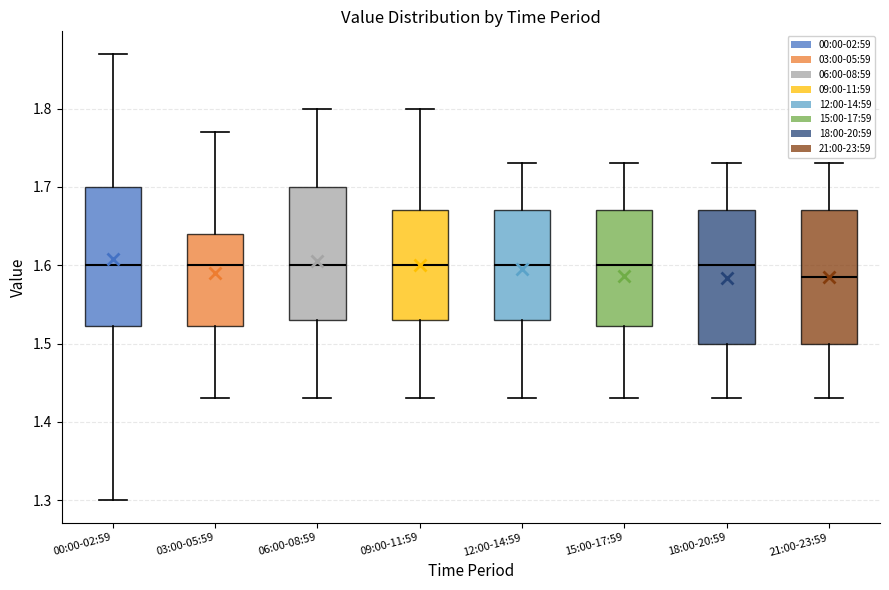

Reading left to right, transcribe this box plot: for each box, give where its median line is, the range the box spans, and where its two whiskers end, as read against the y-axis. The values are not printed on the chart, so give them approximately, as read against the axis.

00:00-02:59: median 1.60, box 1.52 to 1.70, whiskers 1.30 to 1.87
03:00-05:59: median 1.60, box 1.52 to 1.64, whiskers 1.43 to 1.77
06:00-08:59: median 1.60, box 1.53 to 1.70, whiskers 1.43 to 1.80
09:00-11:59: median 1.60, box 1.53 to 1.67, whiskers 1.43 to 1.80
12:00-14:59: median 1.60, box 1.53 to 1.67, whiskers 1.43 to 1.73
15:00-17:59: median 1.60, box 1.52 to 1.67, whiskers 1.43 to 1.73
18:00-20:59: median 1.60, box 1.50 to 1.67, whiskers 1.43 to 1.73
21:00-23:59: median 1.59, box 1.50 to 1.67, whiskers 1.43 to 1.73